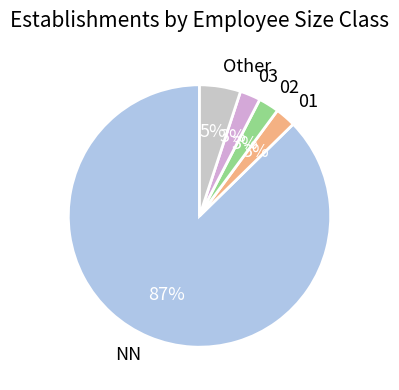

Does 02 represent more than half of the total?

No